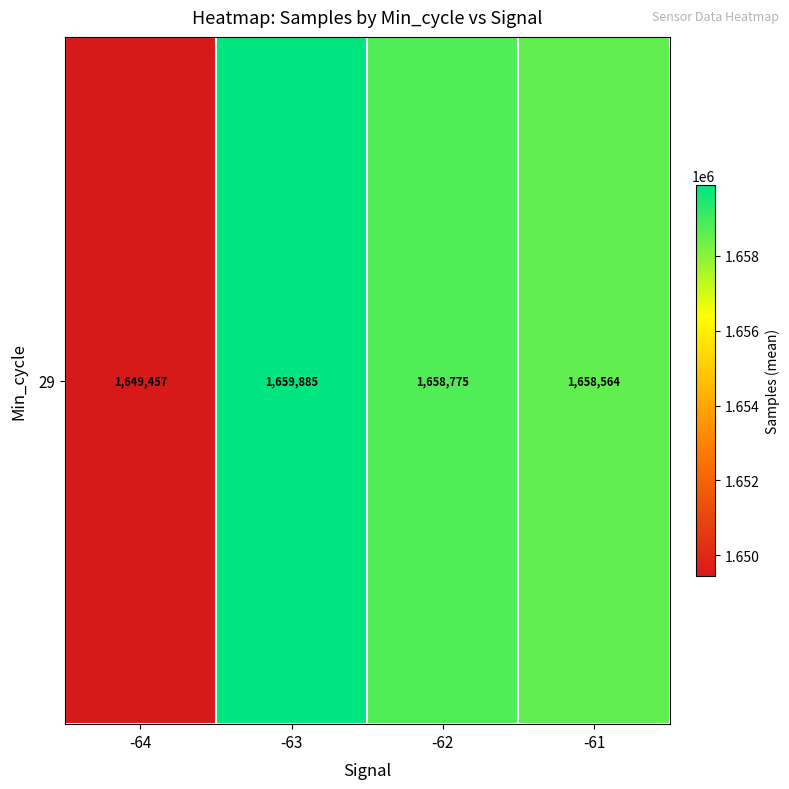

The value at -62 is 2890469.1. True or false?

False